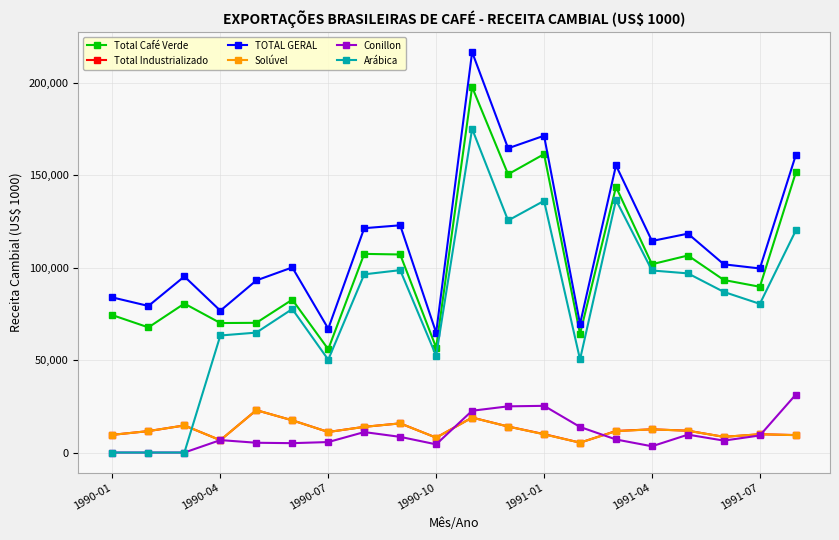

True or false: Total Café Verde has more than 0 interior local peaks.

True